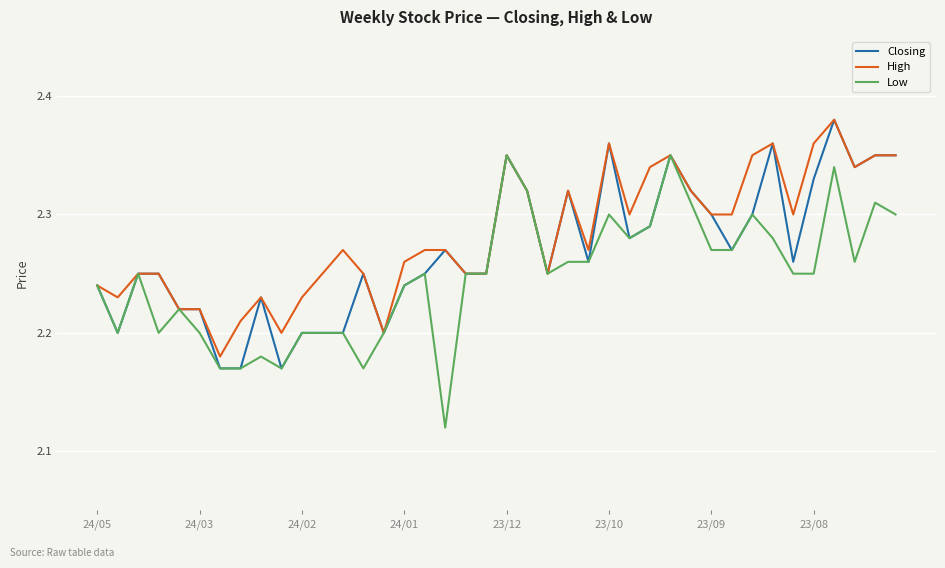

True or false: Closing has more than 0 points higher than both neighbors.

True